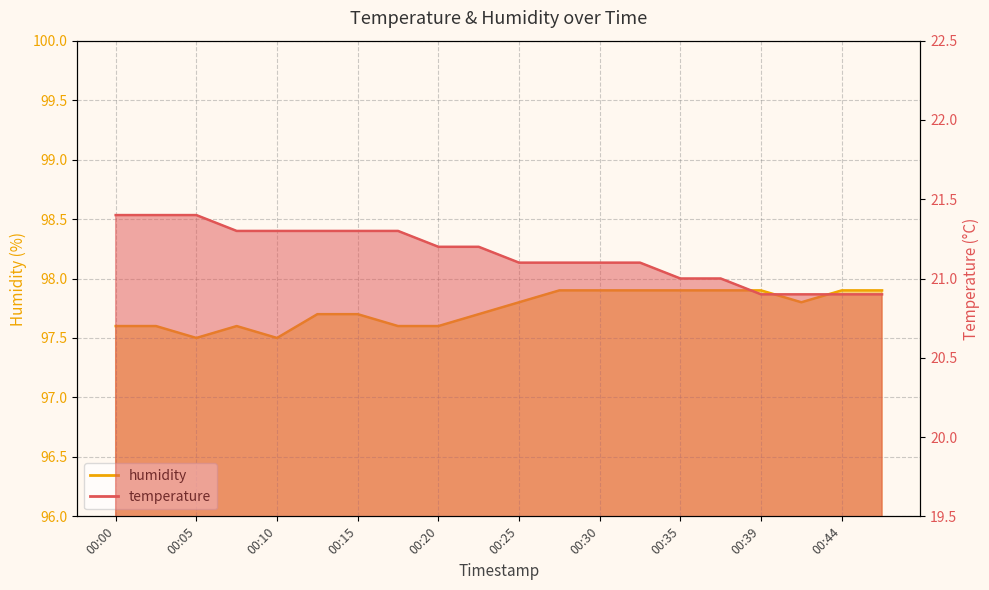

True or false: humidity and temperature intersect in this chart.

False